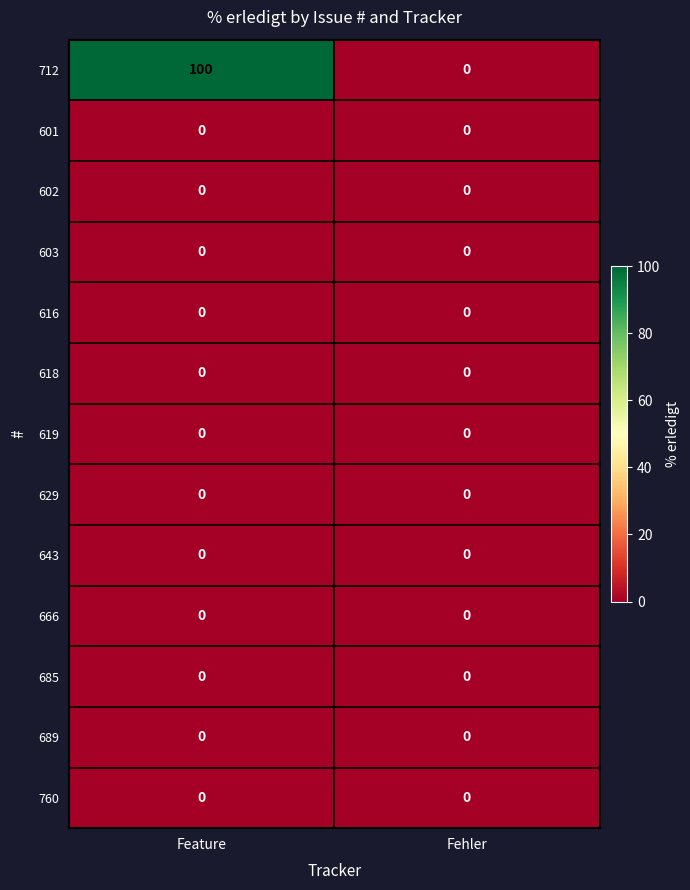

Which series has the largest total across all categories?

712